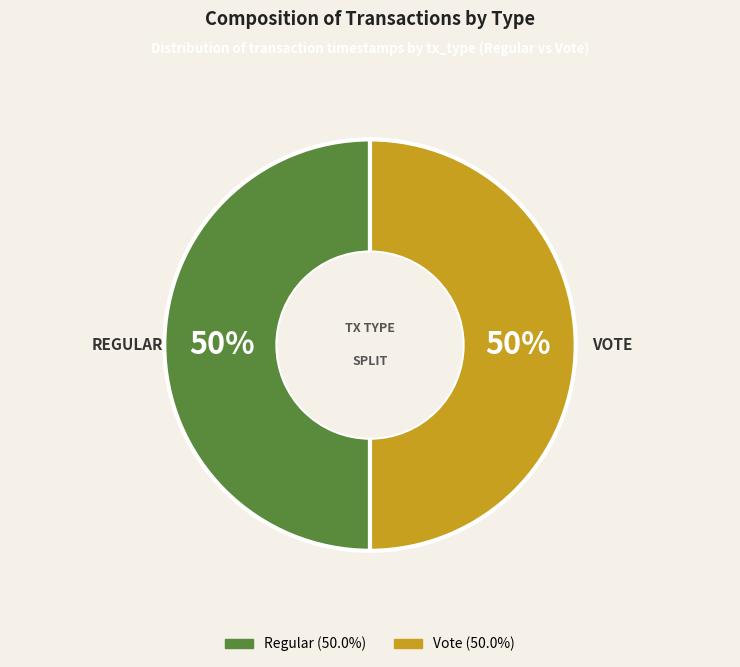

True or false: Vote accounts for 63% of the total.

False